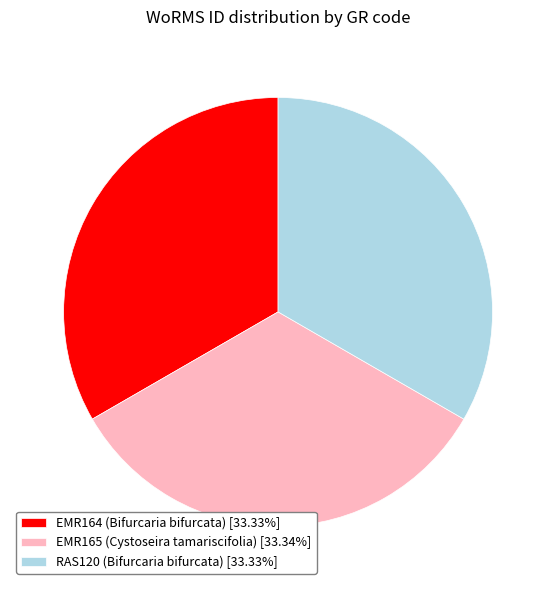

Is RAS120 (Bifurcaria bifurcata) the majority of the pie?

No